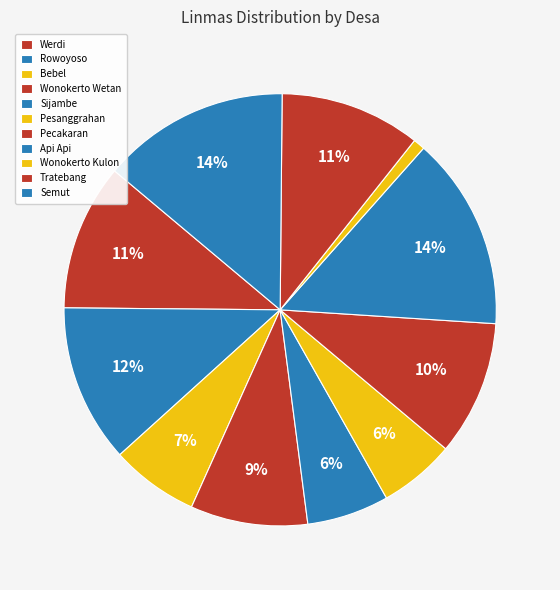

How many segments does this pie chart have?

11